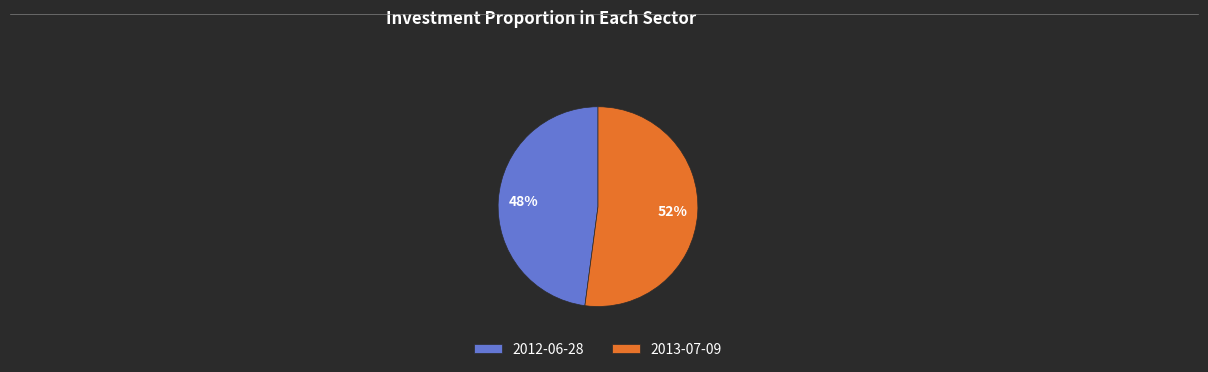

Do 2013-07-09 and 2012-06-28 together represent more than half of the pie?

Yes